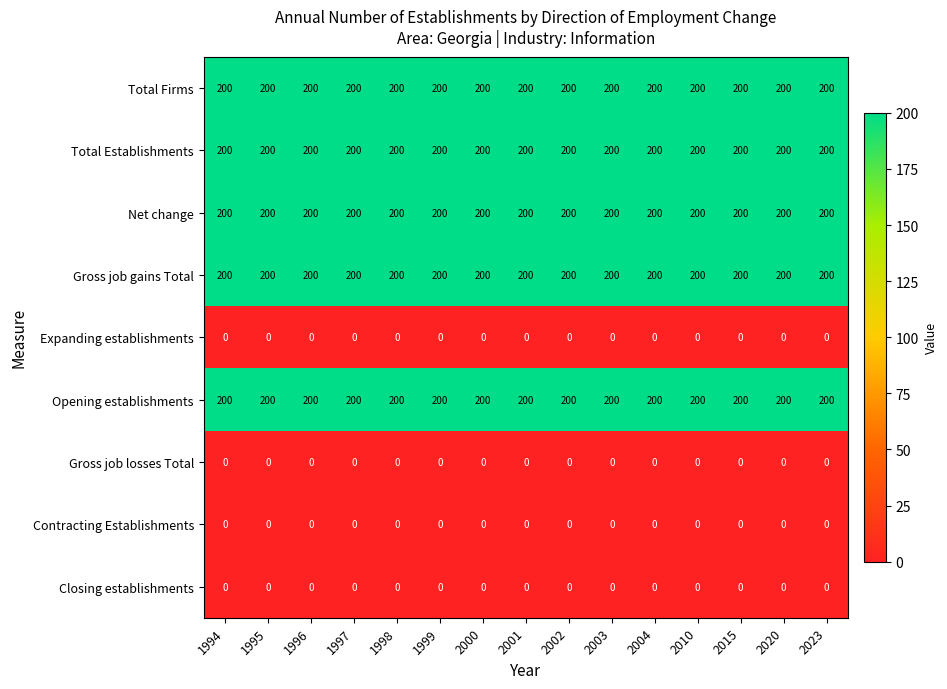

The Gross job gains Total series shows 328 at 2015. True or false?

False